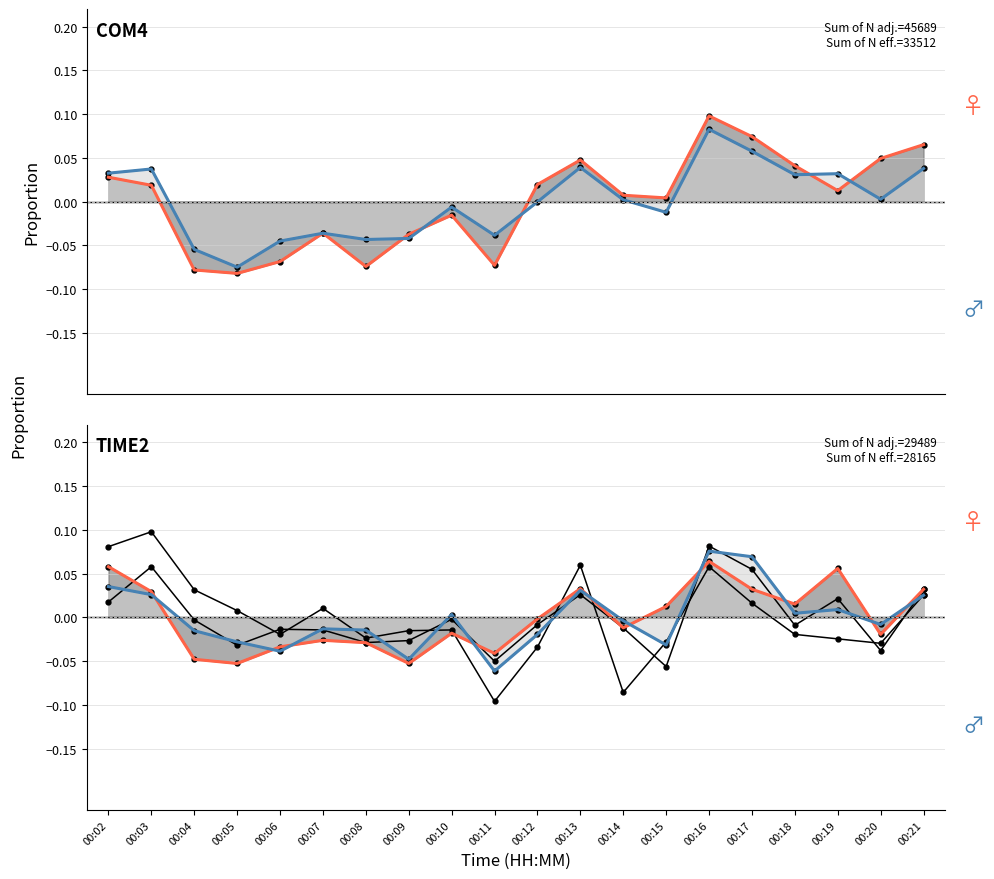

Is this an area chart (filled region under the line)?

No